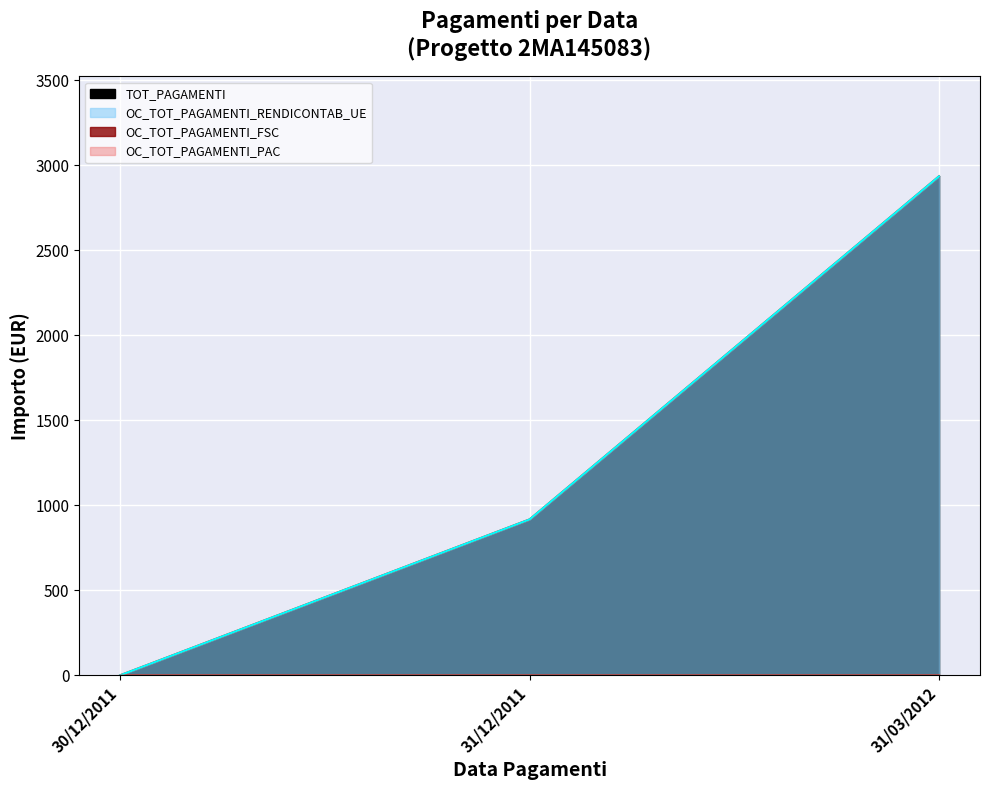

Which series has the widest spread of values?

TOT_PAGAMENTI_line